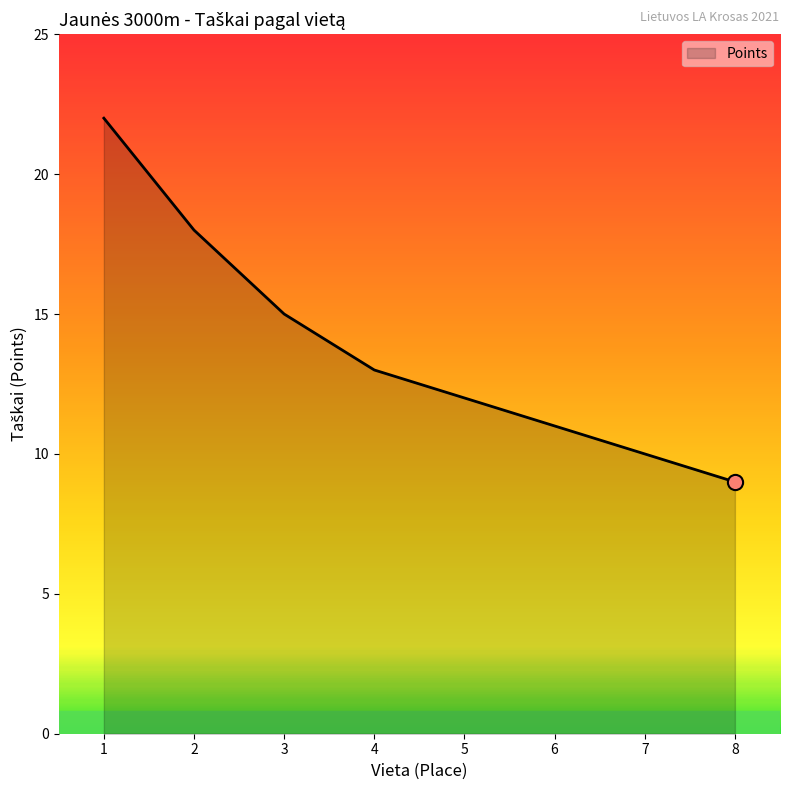

What is the change in value from 1 to 4?

-9